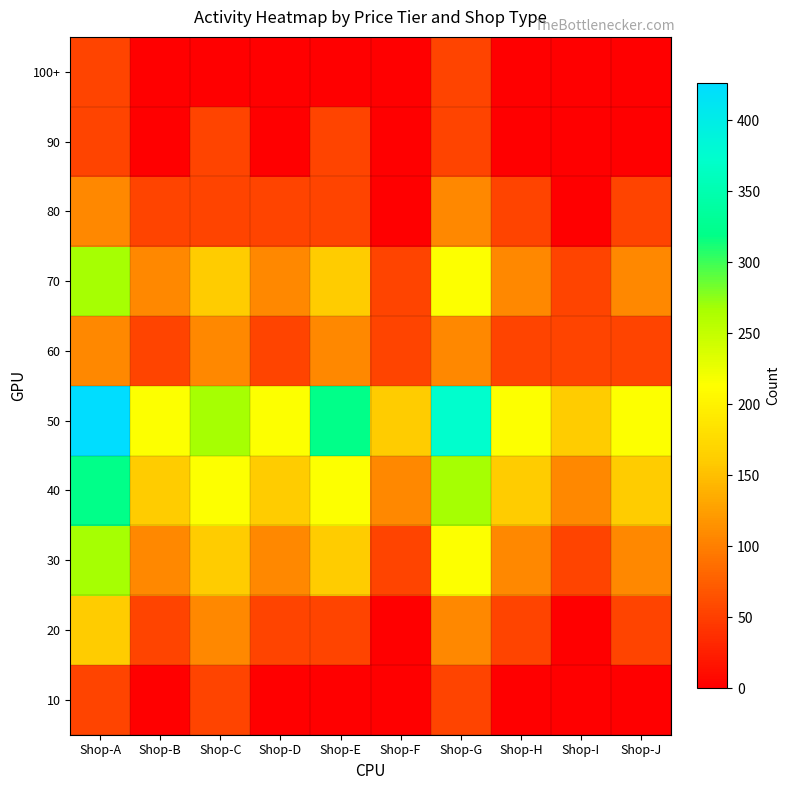

Reading left to right, extract all data points from this chart.

10: Shop-A=53.2	Shop-B=0.0	Shop-C=53.2	Shop-D=0.0	Shop-E=0.0	Shop-F=0.0	Shop-G=53.2	Shop-H=0.0	Shop-I=0.0	Shop-J=0.0
20: Shop-A=159.7	Shop-B=53.2	Shop-C=106.5	Shop-D=53.2	Shop-E=53.2	Shop-F=0.0	Shop-G=106.5	Shop-H=53.2	Shop-I=0.0	Shop-J=53.2
30: Shop-A=266.2	Shop-B=106.5	Shop-C=159.7	Shop-D=106.5	Shop-E=159.7	Shop-F=53.2	Shop-G=212.9	Shop-H=106.5	Shop-I=53.2	Shop-J=106.5
40: Shop-A=319.4	Shop-B=159.7	Shop-C=212.9	Shop-D=159.7	Shop-E=212.9	Shop-F=106.5	Shop-G=266.2	Shop-H=159.7	Shop-I=106.5	Shop-J=159.7
50: Shop-A=425.9	Shop-B=212.9	Shop-C=266.2	Shop-D=212.9	Shop-E=319.4	Shop-F=159.7	Shop-G=372.7	Shop-H=212.9	Shop-I=159.7	Shop-J=212.9
60: Shop-A=106.5	Shop-B=53.2	Shop-C=106.5	Shop-D=53.2	Shop-E=106.5	Shop-F=53.2	Shop-G=106.5	Shop-H=53.2	Shop-I=53.2	Shop-J=53.2
70: Shop-A=266.2	Shop-B=106.5	Shop-C=159.7	Shop-D=106.5	Shop-E=159.7	Shop-F=53.2	Shop-G=212.9	Shop-H=106.5	Shop-I=53.2	Shop-J=106.5
80: Shop-A=106.5	Shop-B=53.2	Shop-C=53.2	Shop-D=53.2	Shop-E=53.2	Shop-F=0.0	Shop-G=106.5	Shop-H=53.2	Shop-I=0.0	Shop-J=53.2
90: Shop-A=53.2	Shop-B=0.0	Shop-C=53.2	Shop-D=0.0	Shop-E=53.2	Shop-F=0.0	Shop-G=53.2	Shop-H=0.0	Shop-I=0.0	Shop-J=0.0
100+: Shop-A=53.2	Shop-B=0.0	Shop-C=0.0	Shop-D=0.0	Shop-E=0.0	Shop-F=0.0	Shop-G=53.2	Shop-H=0.0	Shop-I=0.0	Shop-J=0.0